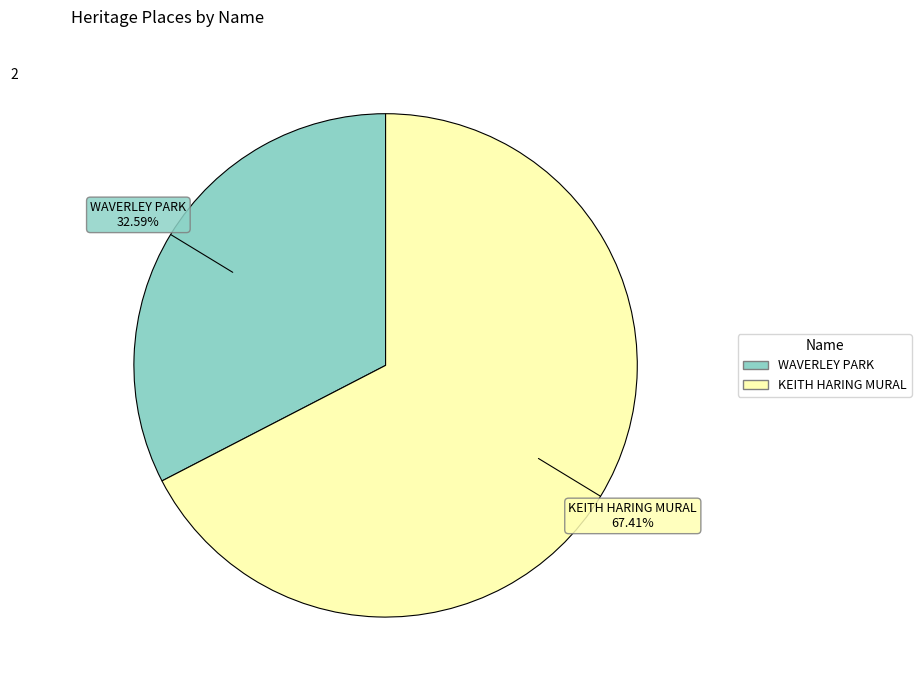

Combined, what portion of the pie is WAVERLEY PARK and KEITH HARING MURAL?

100.0%